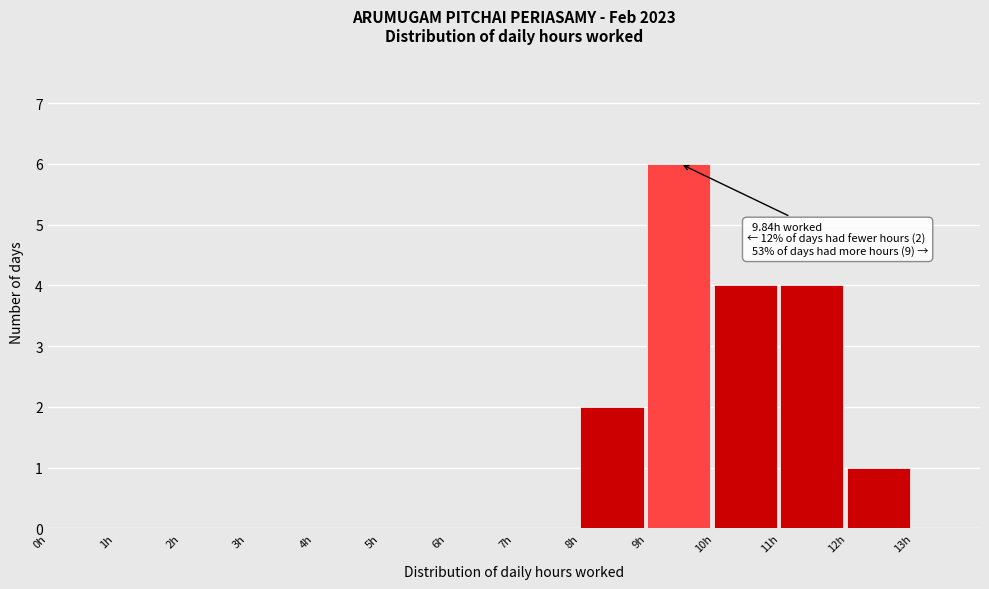

Over which range of the x-axis is the bar tallest?

9 to 10